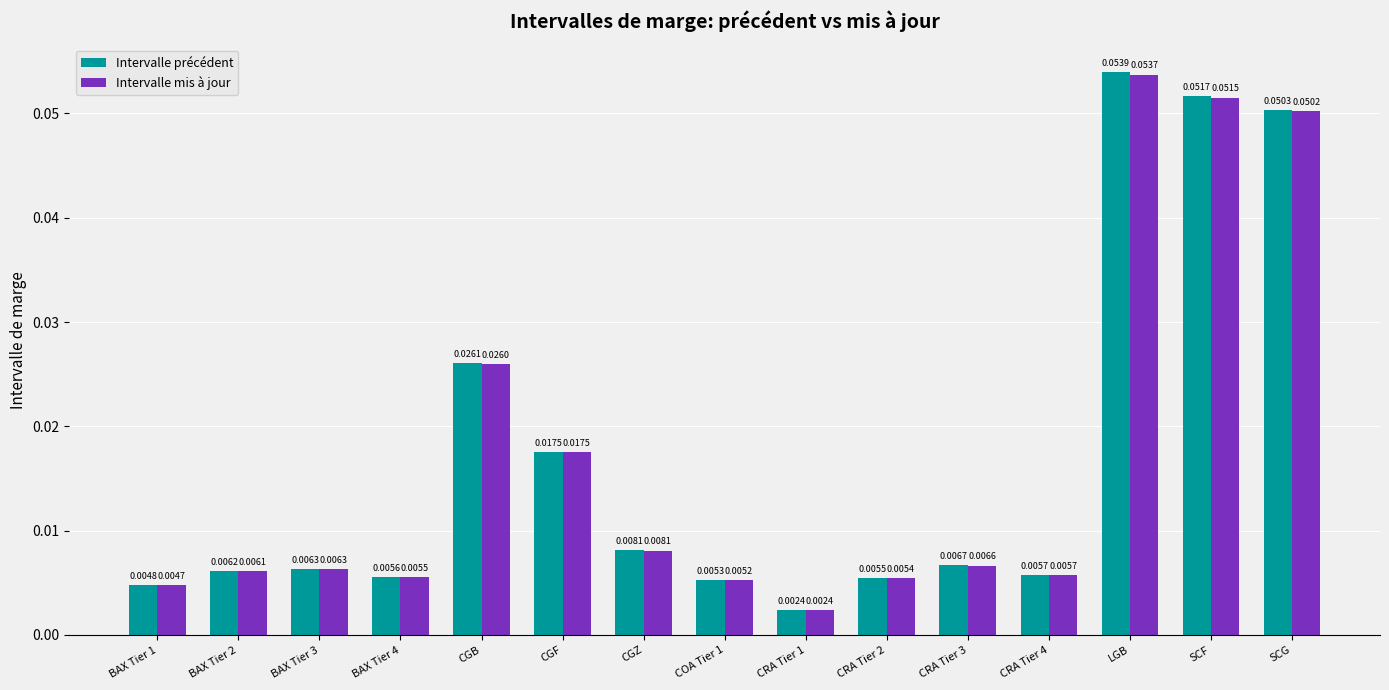

At LGB, list the series in order from largest to smallest.

Intervalle précédent, Intervalle mis à jour